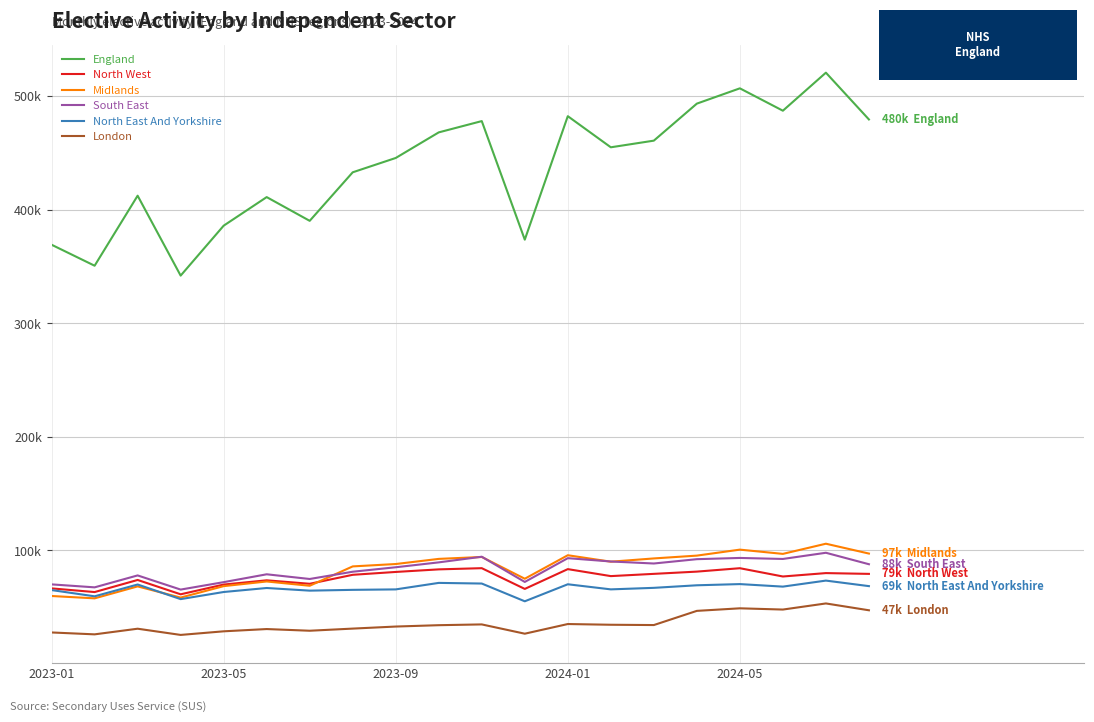

True or false: England and North East And Yorkshire cross at least once.

False